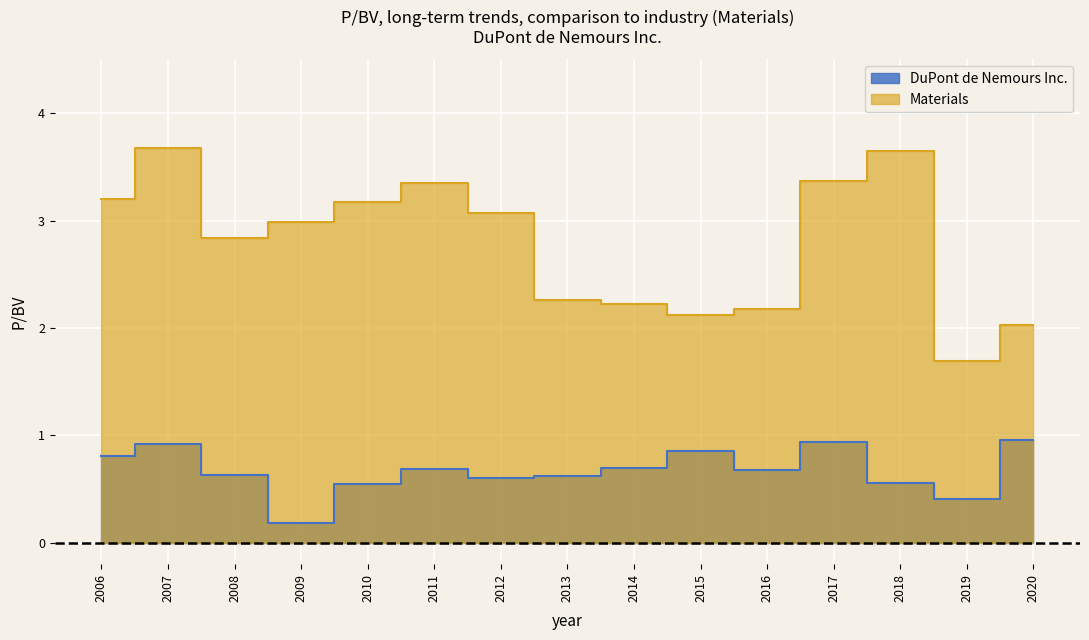

What is the difference between the highest and lowest values at 2019?

1.3